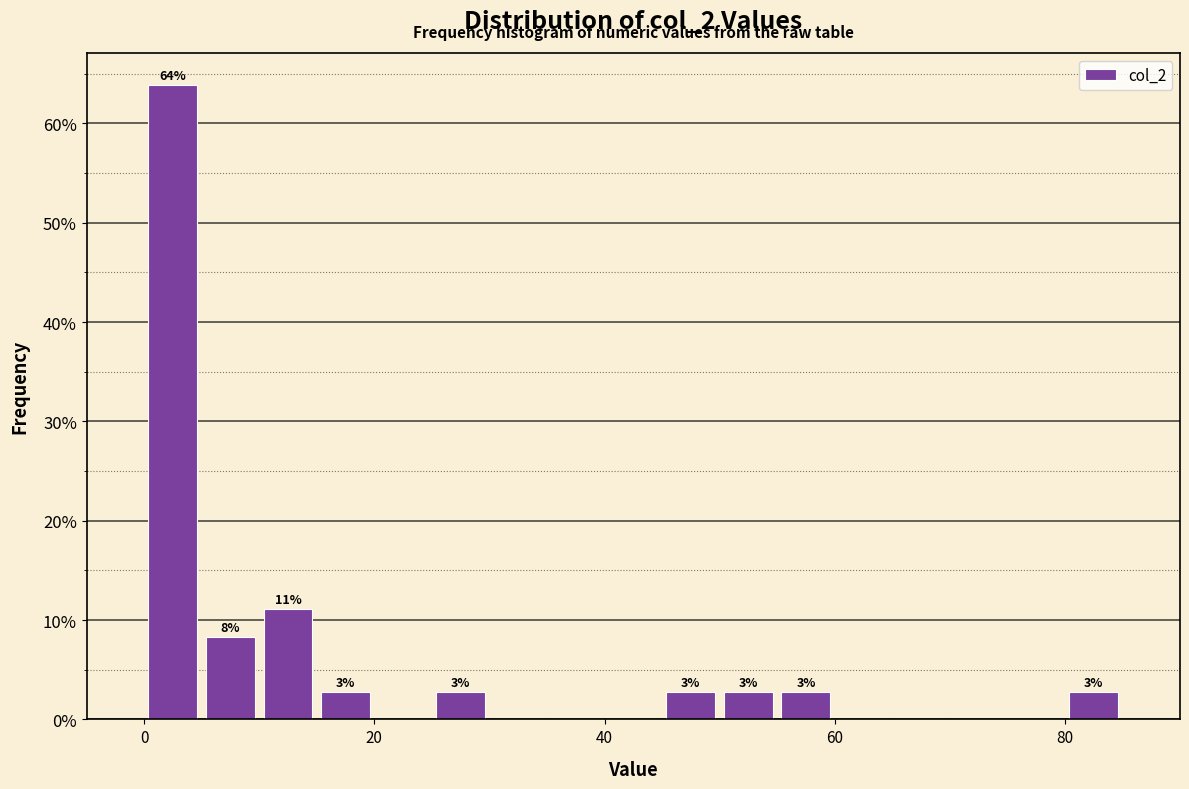

Read against the x-axis, roughly where is the centre of the tallest bar?

2